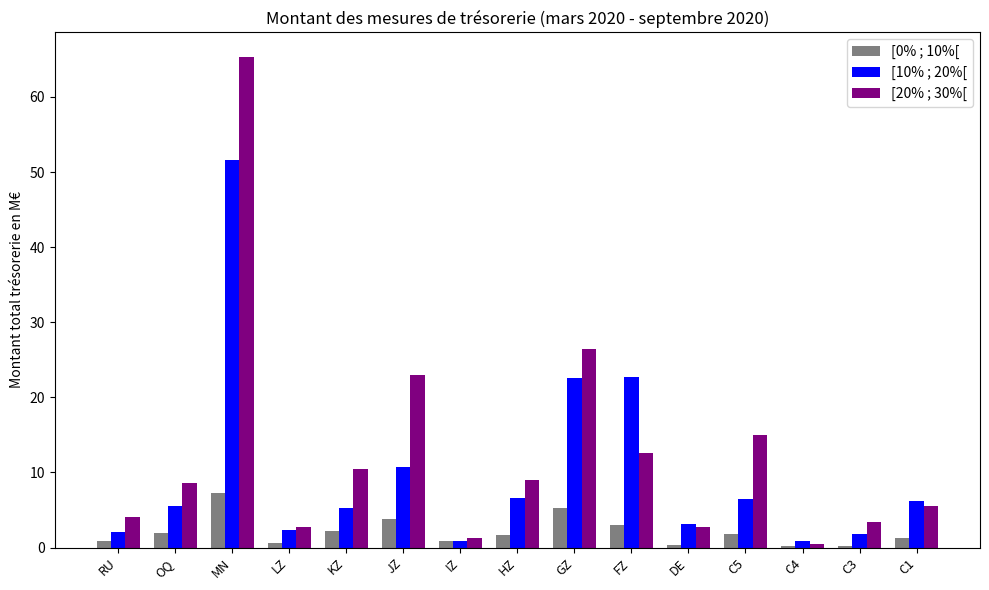

Are the bars horizontal?

No